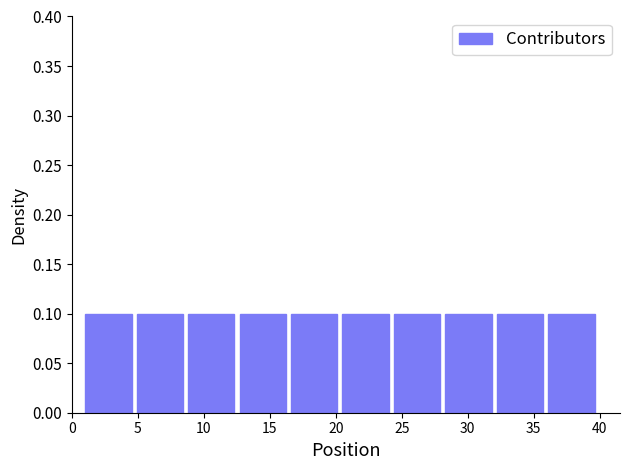

Reading left to right, list every bar in this chart as the range it spans on the x-axis followed by its height. Neither the bar edges nor the heights are printed on the chart, so give them approximately, as read against the axes.

1.0 to 4.9: 0.1
4.9 to 8.8: 0.1
8.8 to 12.7: 0.1
12.7 to 16.6: 0.1
16.6 to 20.5: 0.1
20.5 to 24.4: 0.1
24.4 to 28.3: 0.1
28.3 to 32.2: 0.1
32.2 to 36.1: 0.1
36.1 to 40.0: 0.1